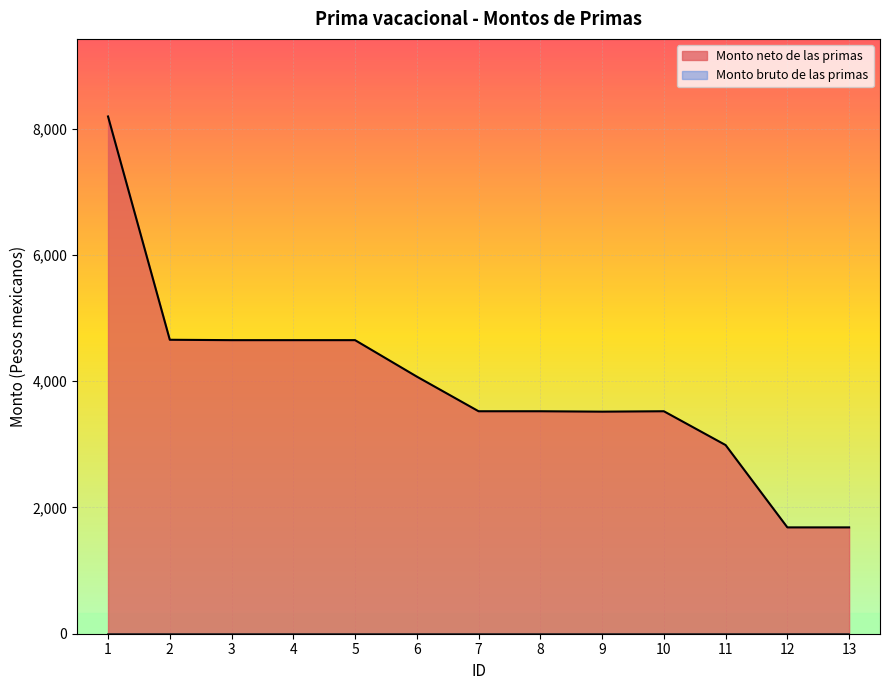

Approximately how many times larger is the value at 3 compared to 4?

1.0